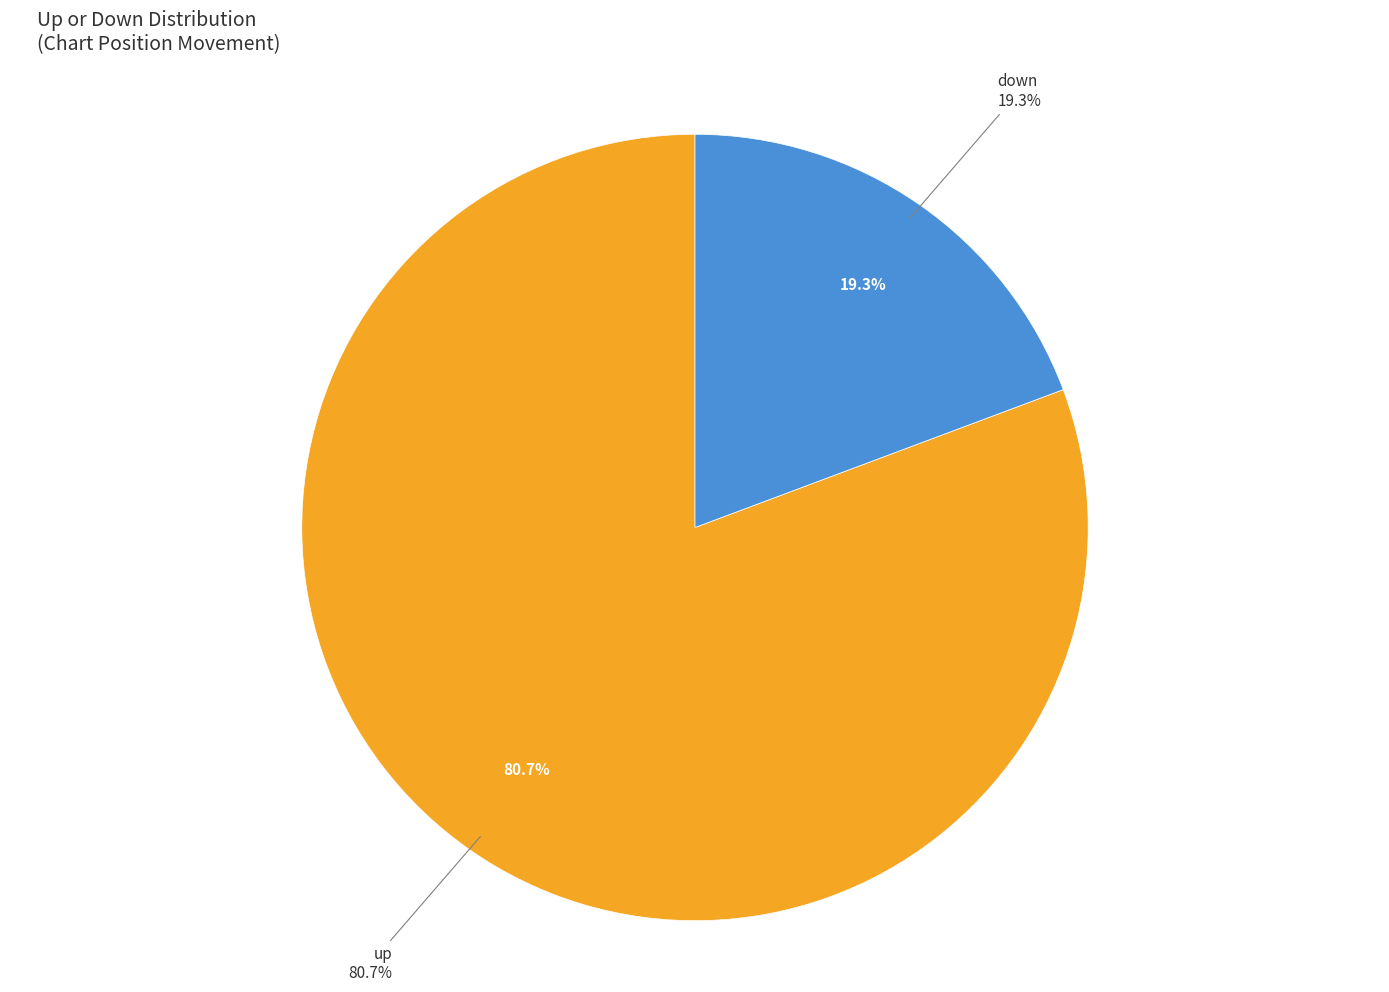

True or false: down accounts for 19% of the total.

True